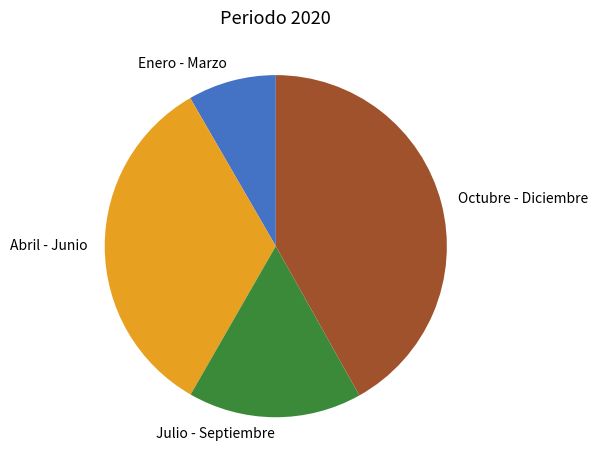

What is the smallest slice in the pie chart?

Enero - Marzo